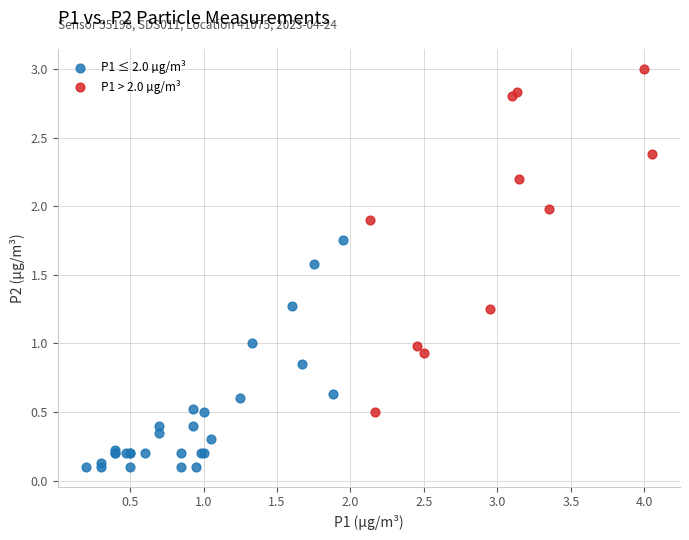

Which series reaches the minimum Y coordinate?

P1 ≤ 2.0 µg/m³